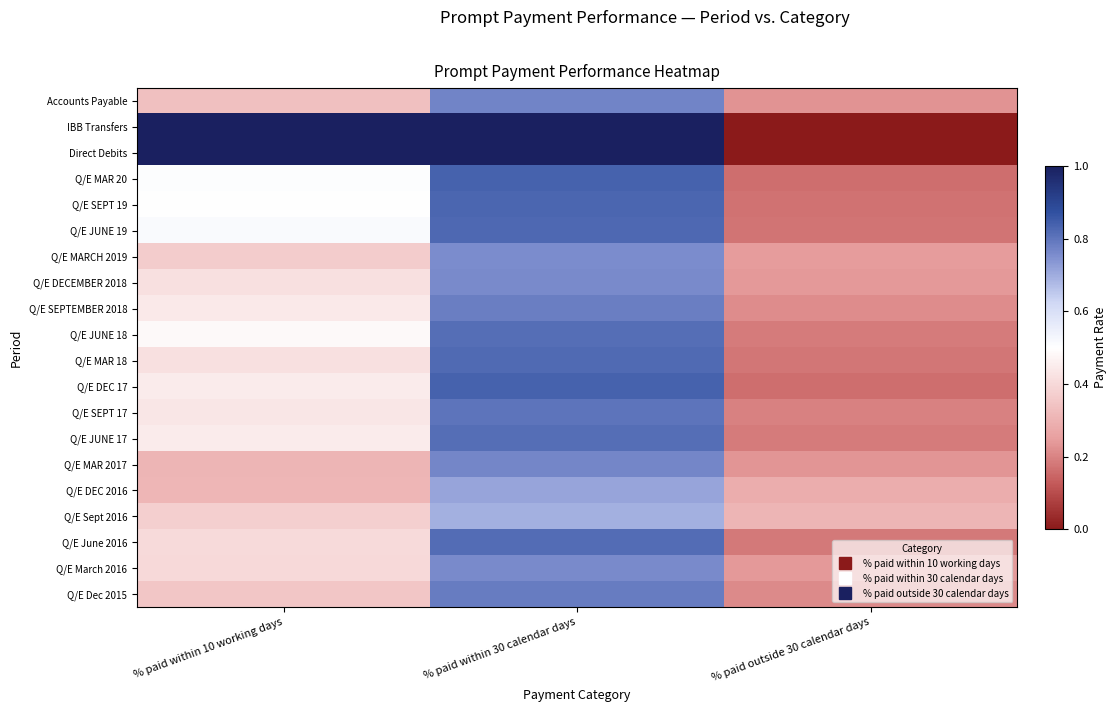

Between % paid outside 30 calendar days and % paid within 10 working days, which is larger?

% paid within 10 working days